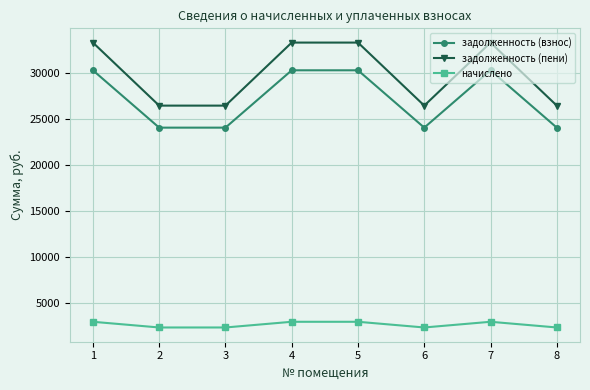

True or false: начислено has a value of 1251.8 at 2.

False